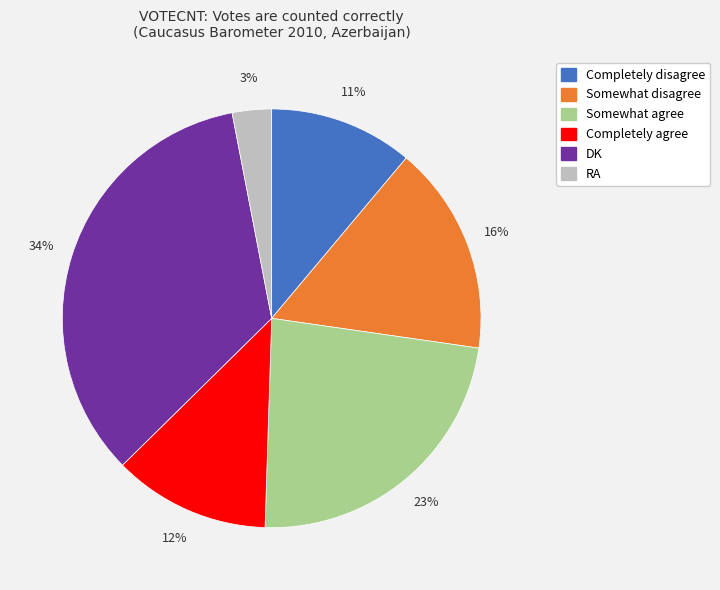

What is the ratio of the value at Somewhat disagree to the value at DK?

0.5